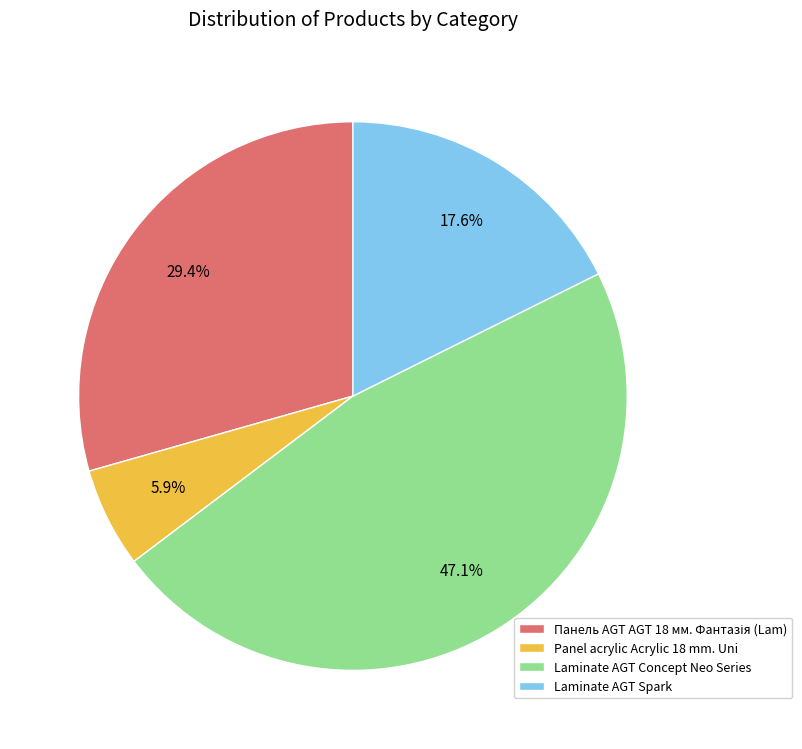

Does any single category account for the majority?

No